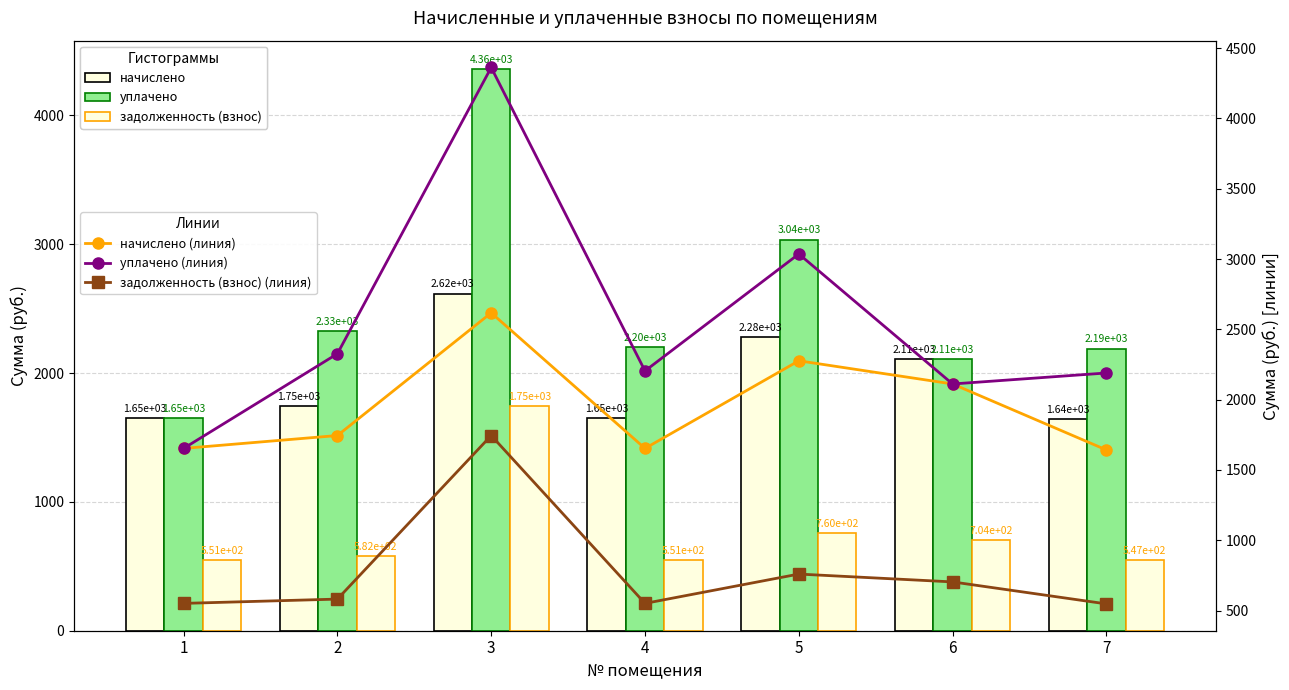

Reading left to right, transcribe all the data shown in this chart.

начислено: 1653.4	1745.0	2617.5	1653.4	2276.6	2111.6	1642.4
уплачено: 1653.4	2326.7	4362.6	2204.5	3036.3	2111.6	2189.8
задолженность (взнос): 551.1	581.7	1745.0	551.1	759.7	703.9	547.5
начислено (линия): 1653.4	1745.0	2617.5	1653.4	2276.6	2111.6	1642.4
уплачено (линия): 1653.4	2326.7	4362.6	2204.5	3036.3	2111.6	2189.8
задолженность (взнос) (линия): 551.1	581.7	1745.0	551.1	759.7	703.9	547.5